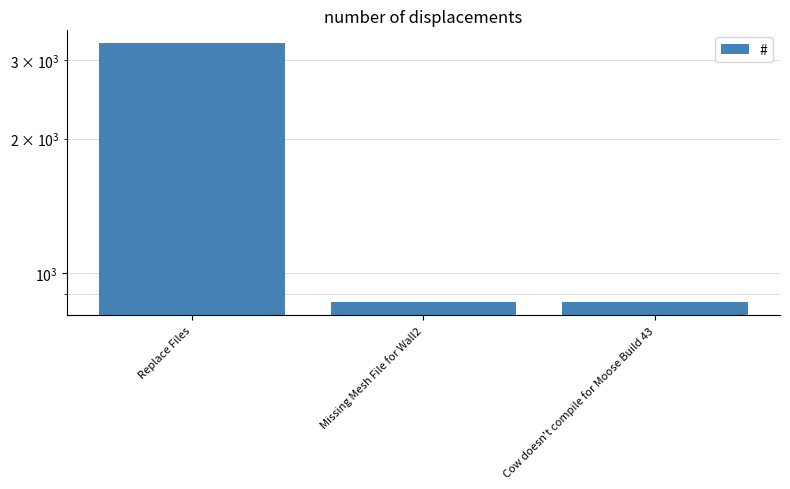

Rank the categories by value from highest to lowest.

Replace Files, Missing Mesh File for Wall2, Cow doesn't compile for Moose Build 43